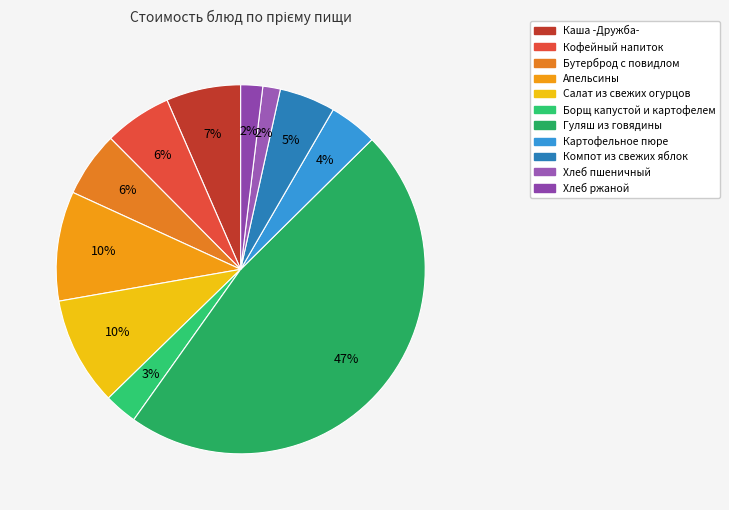

To the nearest percent, what is the difference between the Гуляш из говядины and Хлеб ржаной slice percentages?

45%